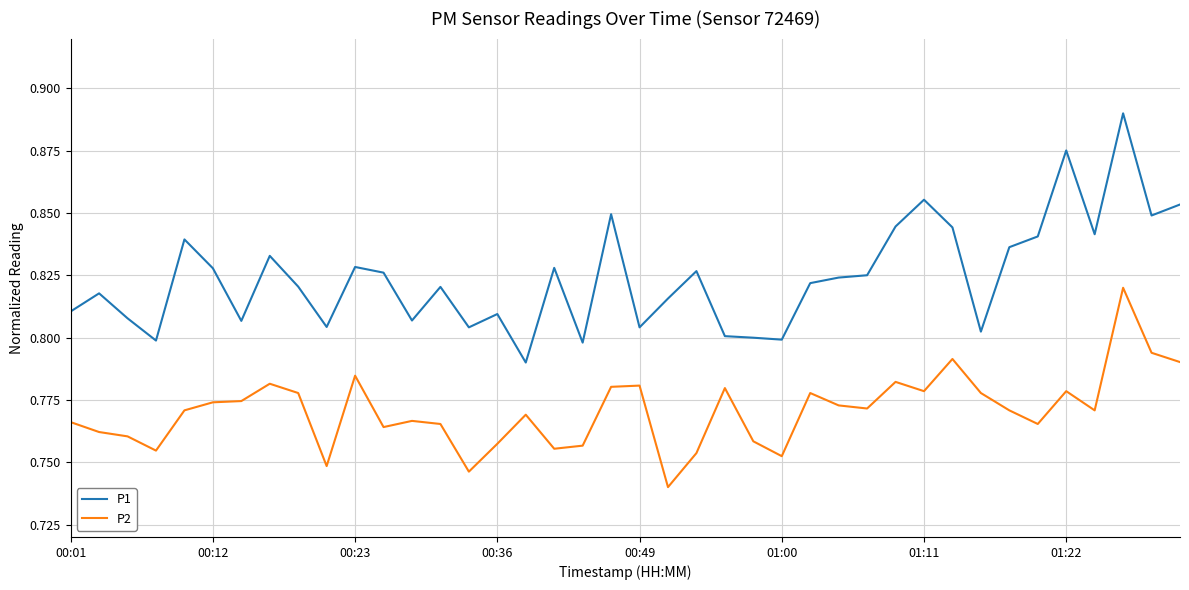

Rank the series by their average value, from highest to lowest.

P1, P2